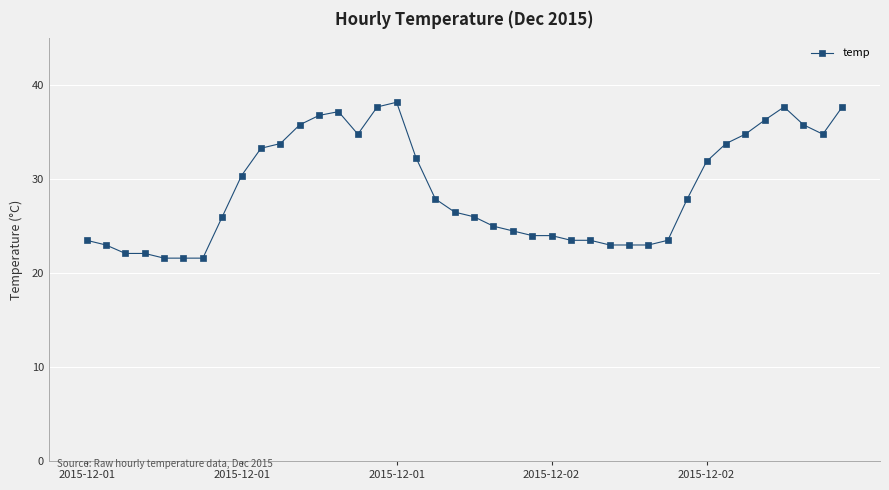

What is the minimum value shown in the chart?

21.6